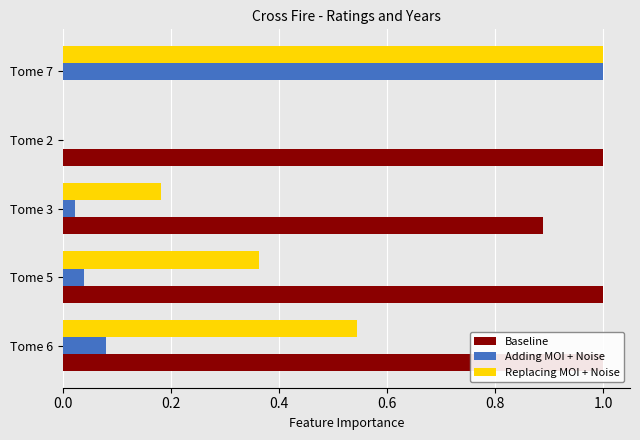

Read the Adding MOI + Noise value at Tome 7.

1.0